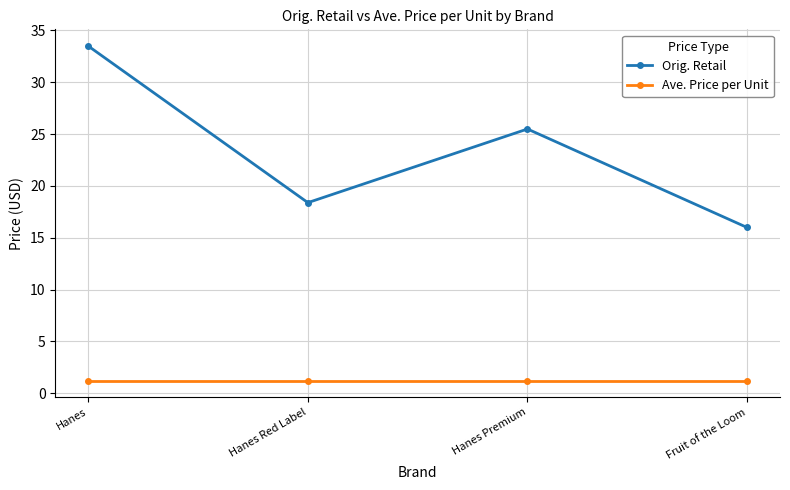

Which category has the lowest value in the Orig. Retail series?

Fruit of the Loom